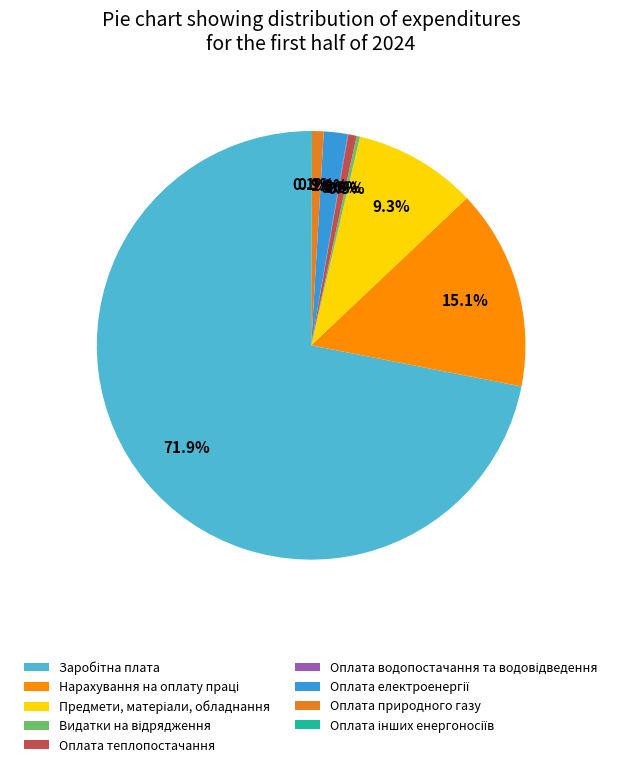

Is there a majority slice in this chart?

Yes